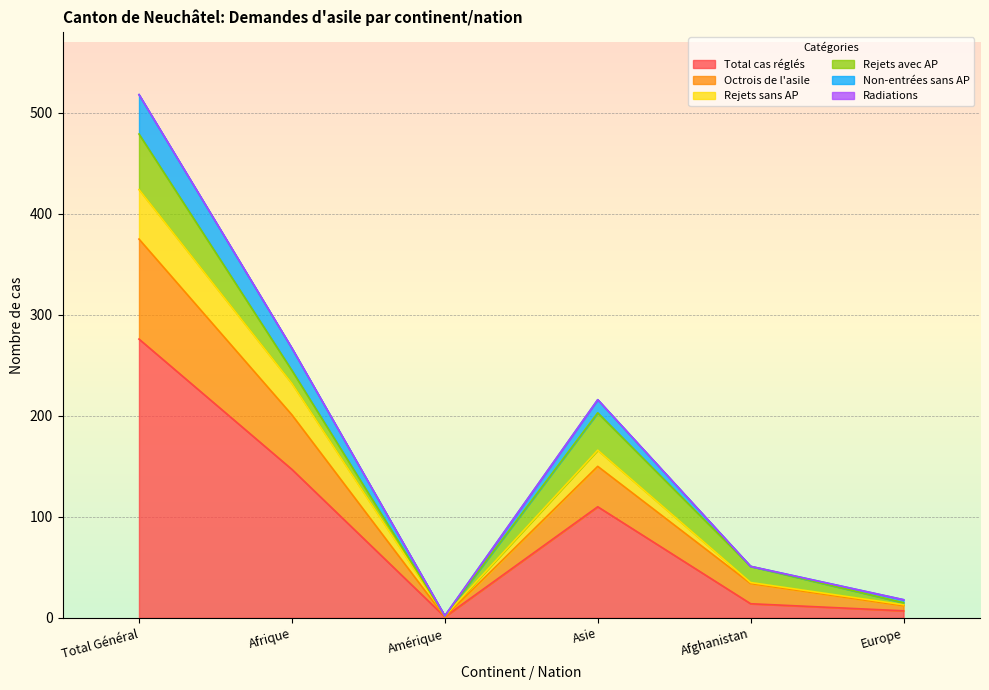

What is the sum of all Total cas réglés values?

555